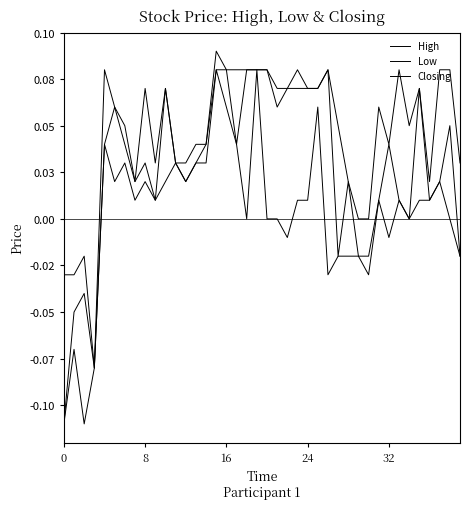

Does the chart have visible grid lines?

No